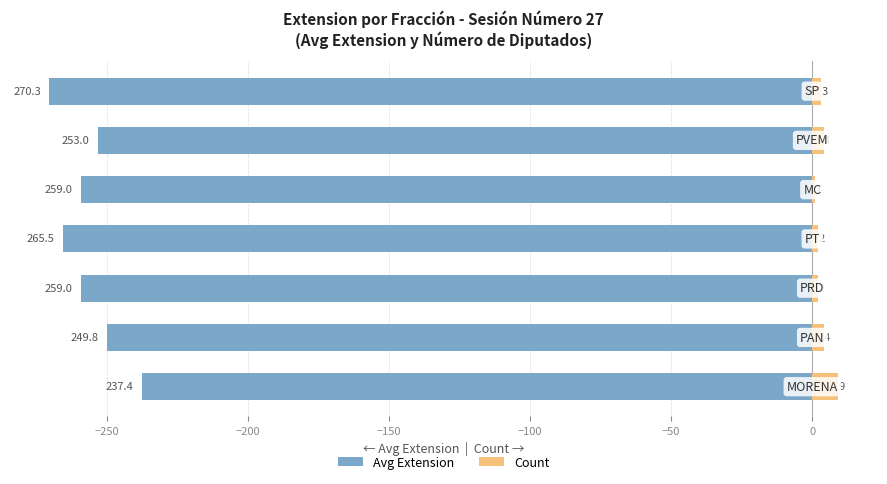

What are all the series names shown in the legend?

Avg Extension, Count